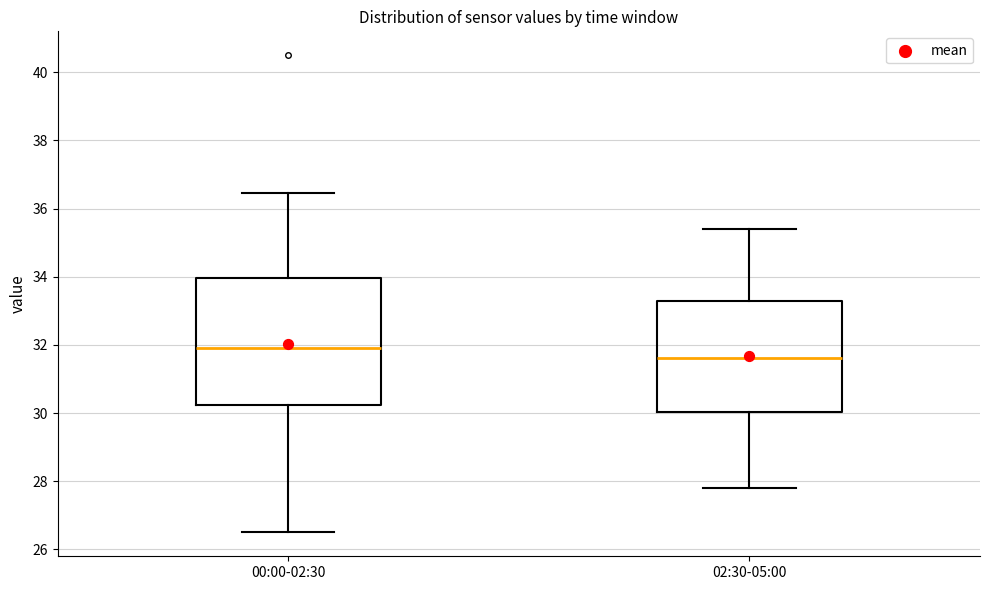

Reading left to right, read every box against the y-axis: the position of its median line, the range the box covers, and the ends of its whiskers. The values are not printed on the chart, so give them approximately, as read against the axis.

00:00-02:30: median 32.0, box 30.2 to 34.0, whiskers 26.6 to 36.4
02:30-05:00: median 31.6, box 30.0 to 33.2, whiskers 27.8 to 35.4